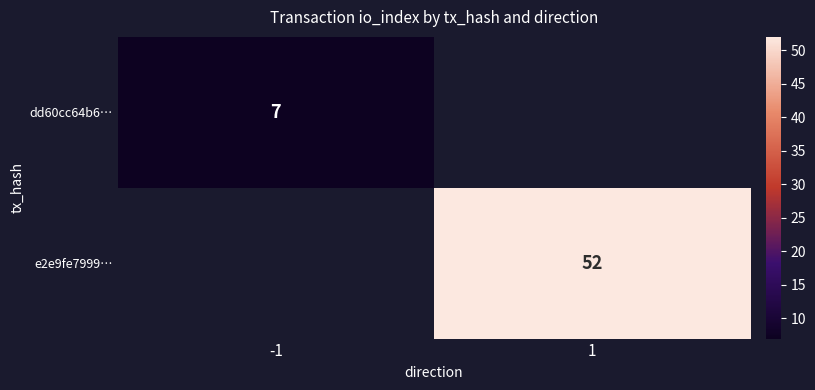

What is the maximum value shown in the chart?

52.0